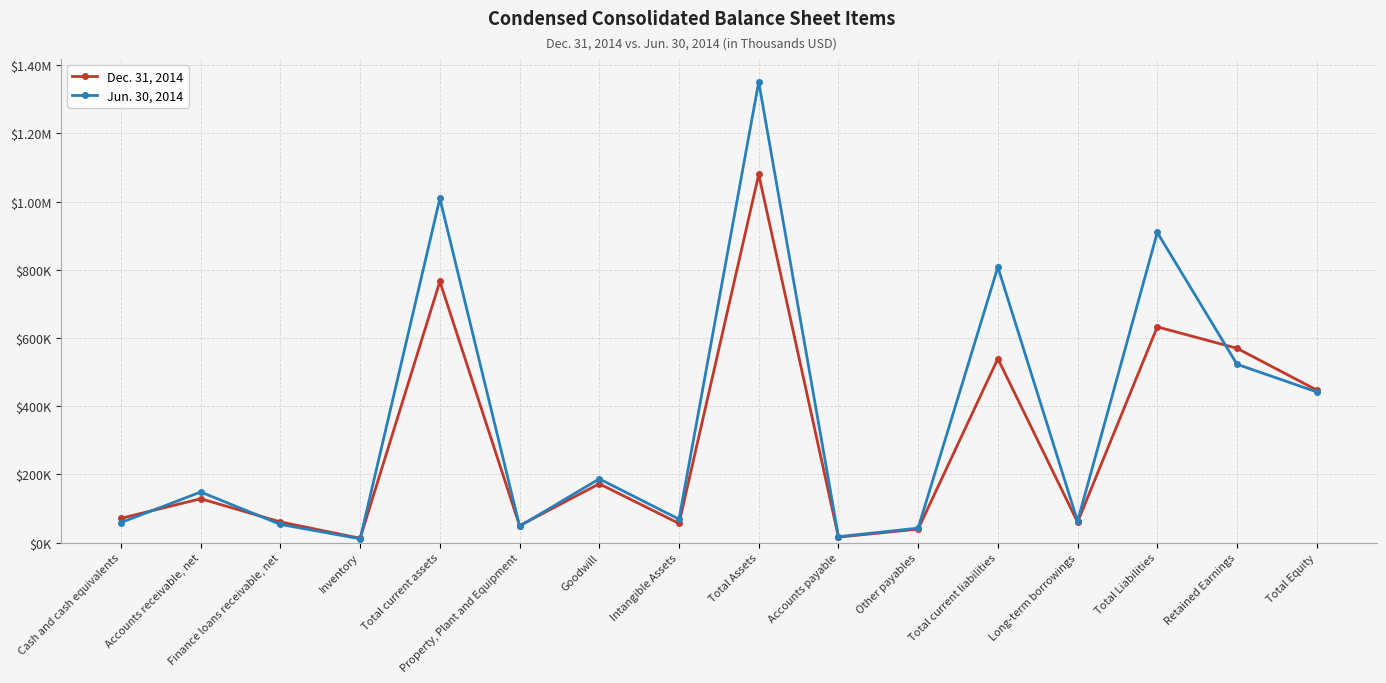

What is the smallest value displayed?

10785